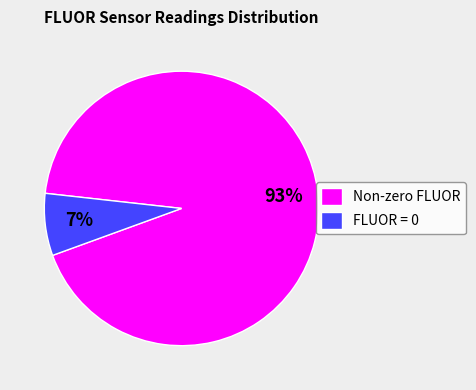

True or false: Non-zero FLUOR accounts for 93% of the total.

True